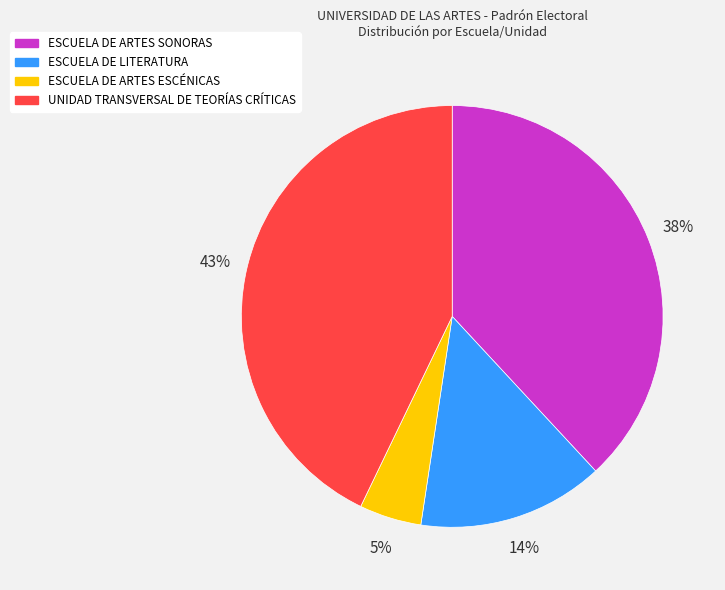

To the nearest percent, what is the average slice percentage?

25%